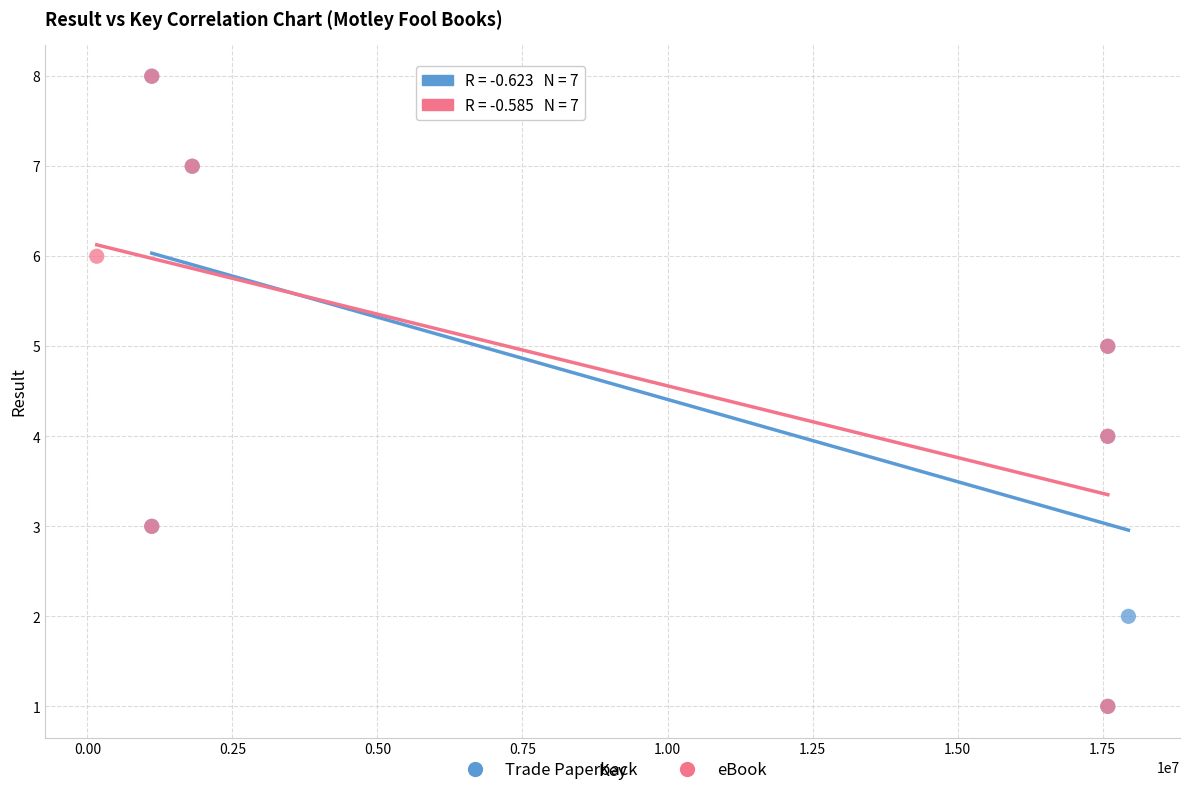

What are all the series names shown in the legend?

Trade Paperback, eBook